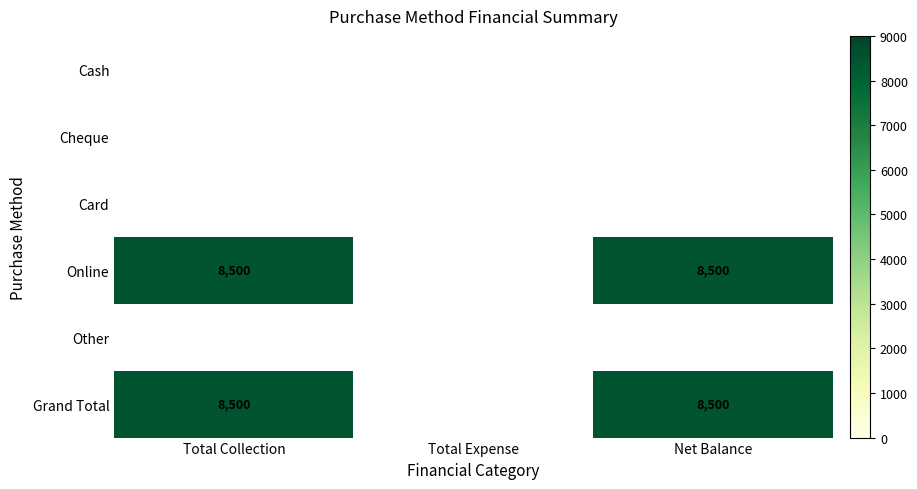

What is the spread (max minus min) of values at Total Collection?

8500